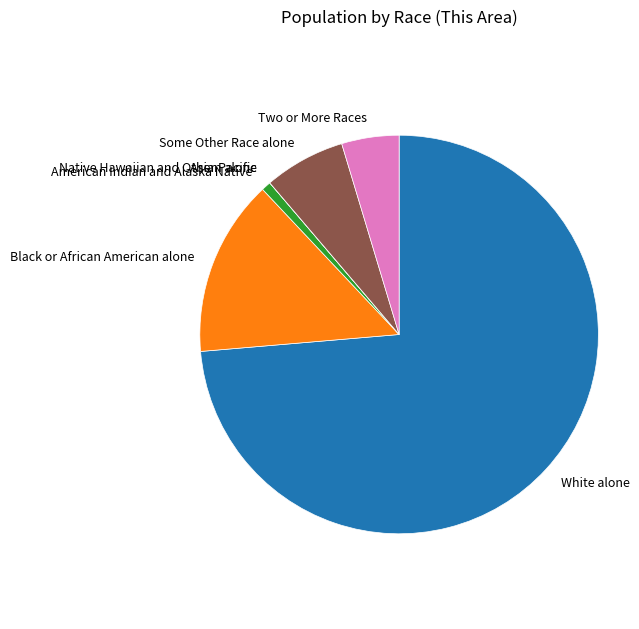

True or false: American Indian and Alaska Native accounts for 1% of the total.

True